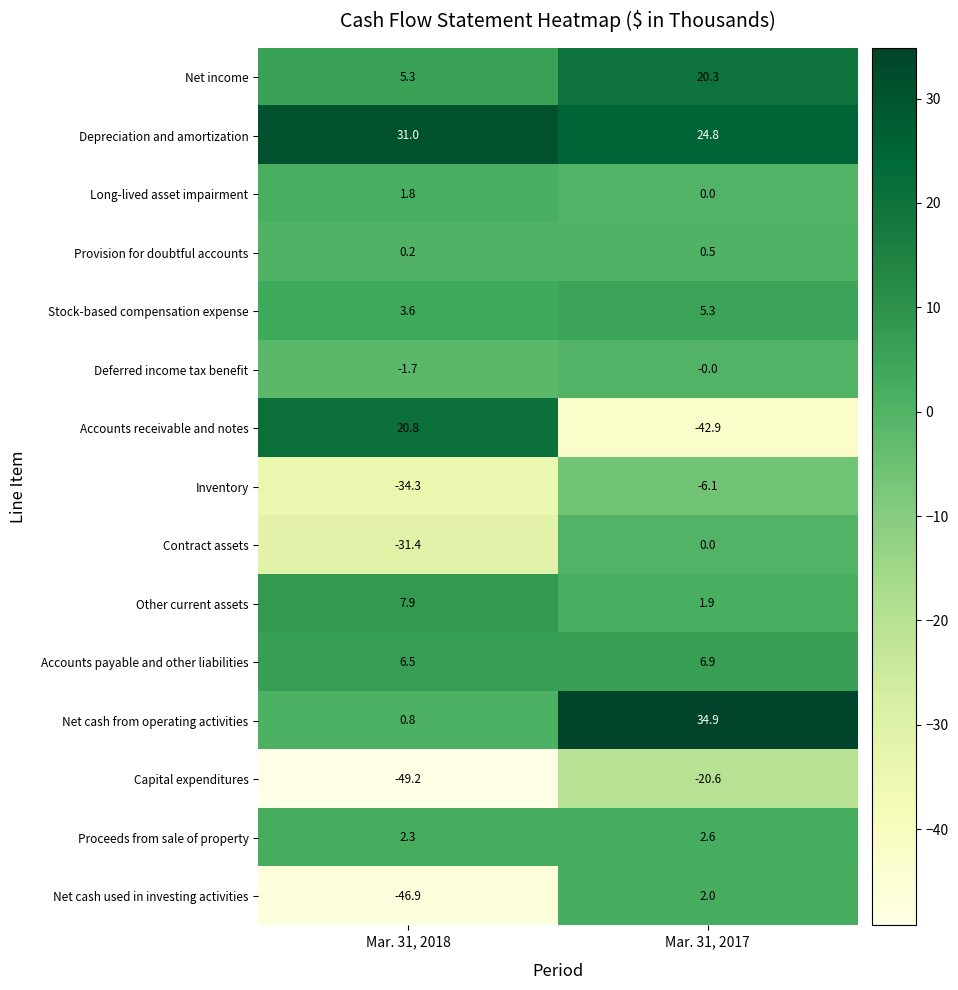

Where is Inventory nearest to the value -20?

Mar. 31, 2017